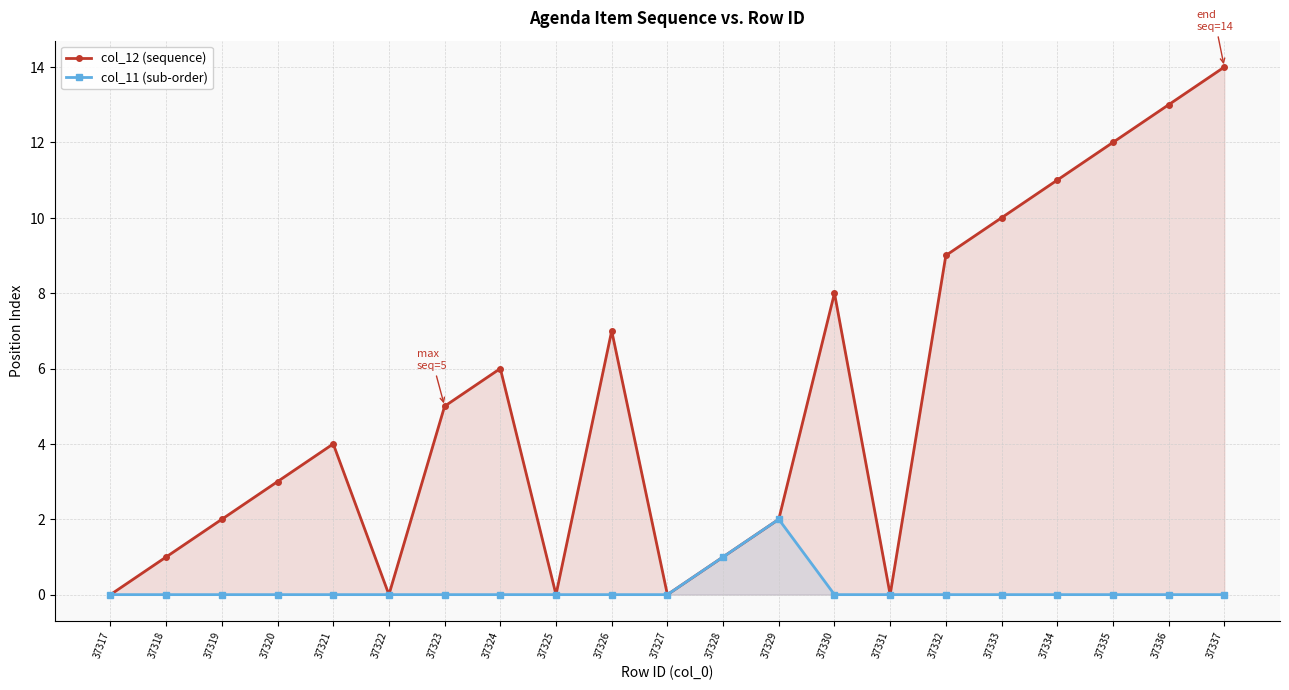

How many values in the col_12 (sequence) series are below 4?

10